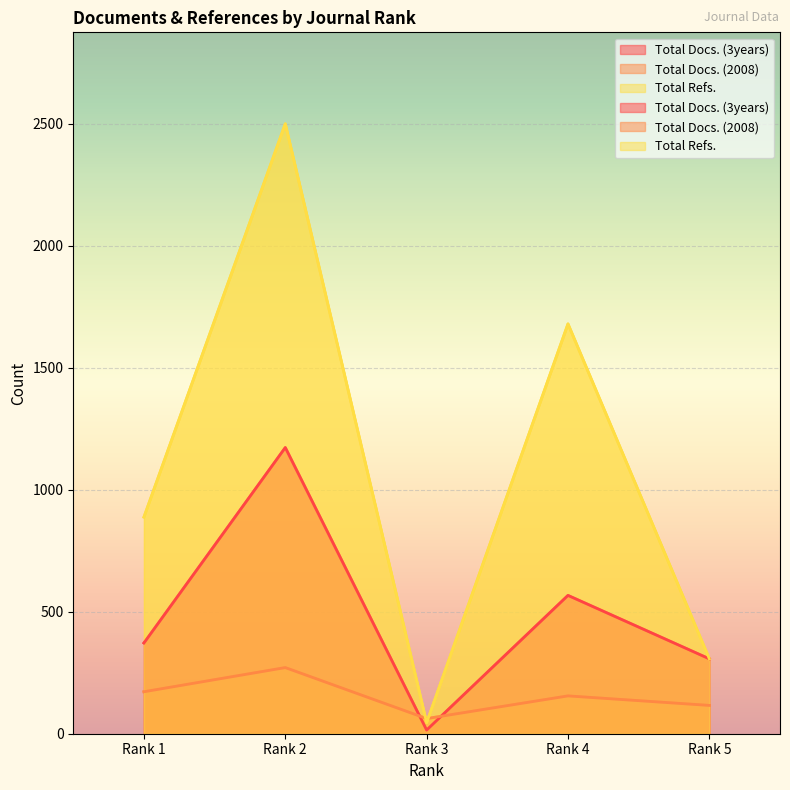

Where is Total Docs. (3years) nearest to the value 594?

Rank 4